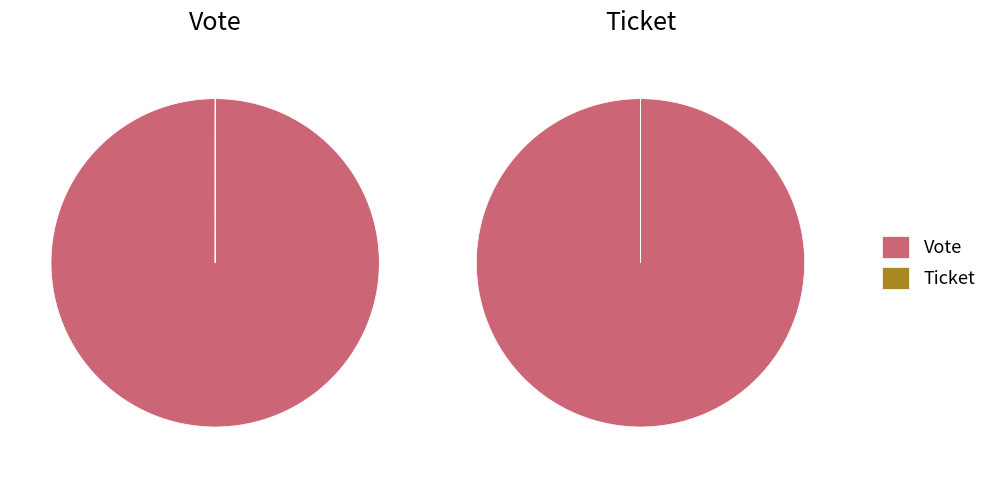

Does Vote represent more than half of the total?

Yes